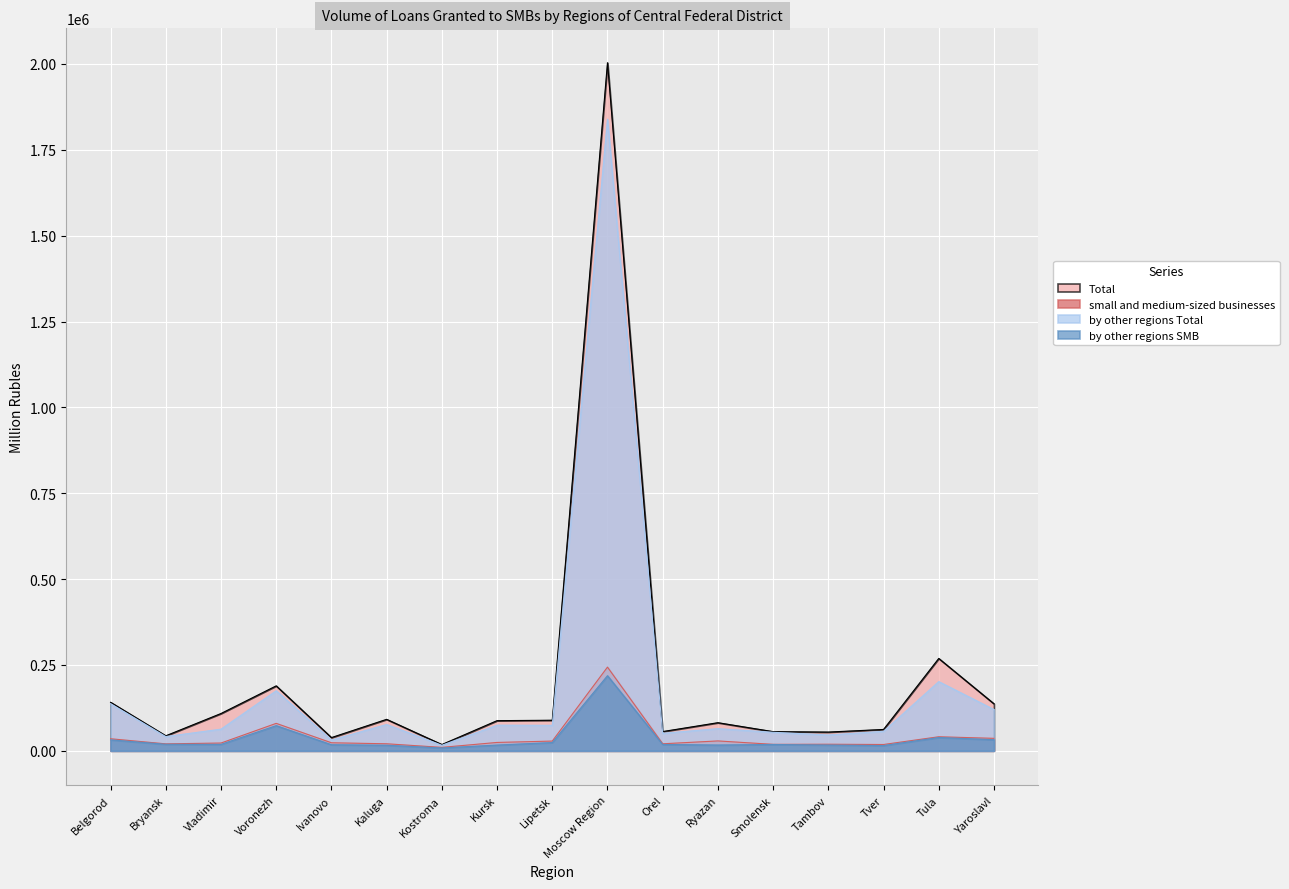

Between Lipetsk and Moscow Region, which series saw the biggest shift?

Total